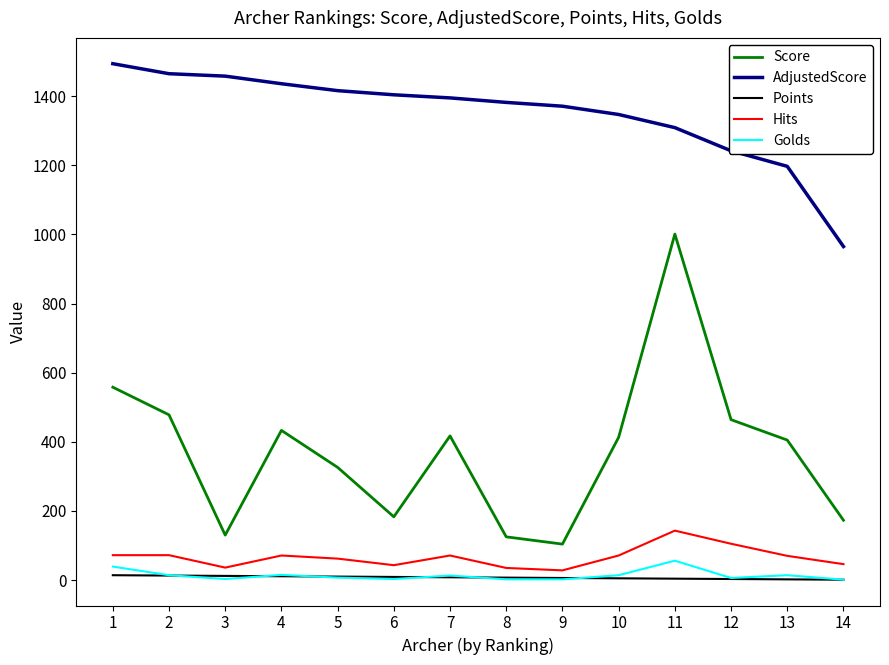

True or false: Hits and Score intersect in this chart.

False